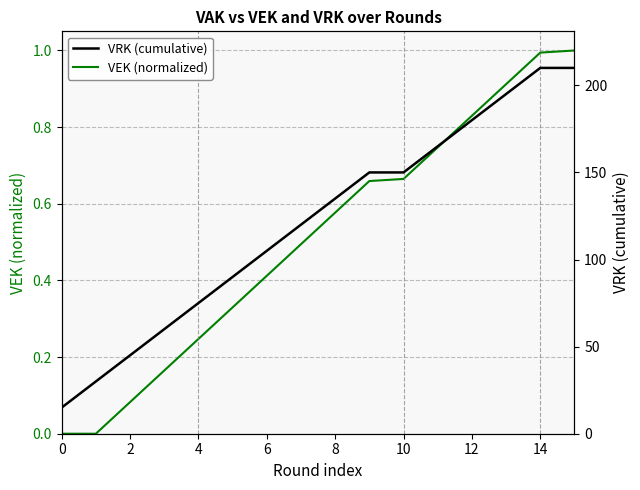

What is the maximum value for VEK (normalized)?

1.0